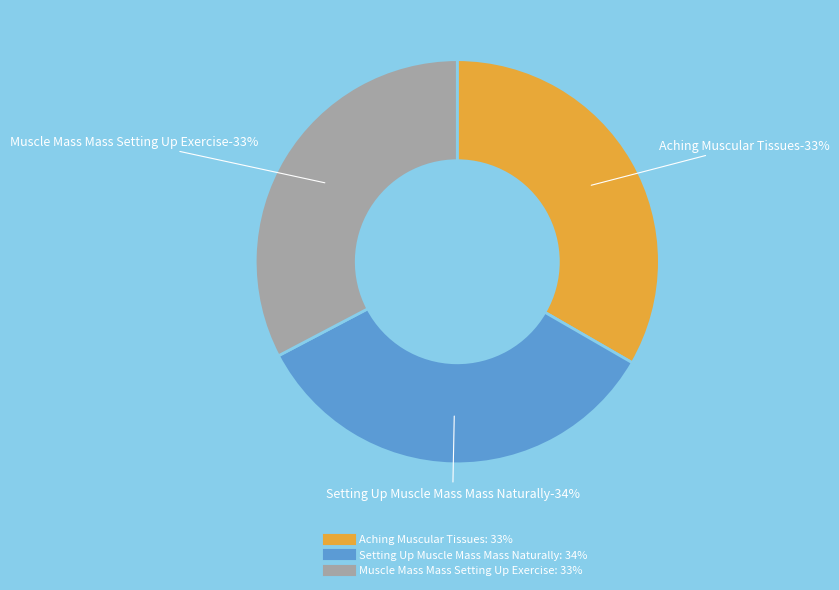

Which has a higher value, Aching Muscular Tissues or Setting Up Muscle Mass Mass Naturally?

Setting Up Muscle Mass Mass Naturally